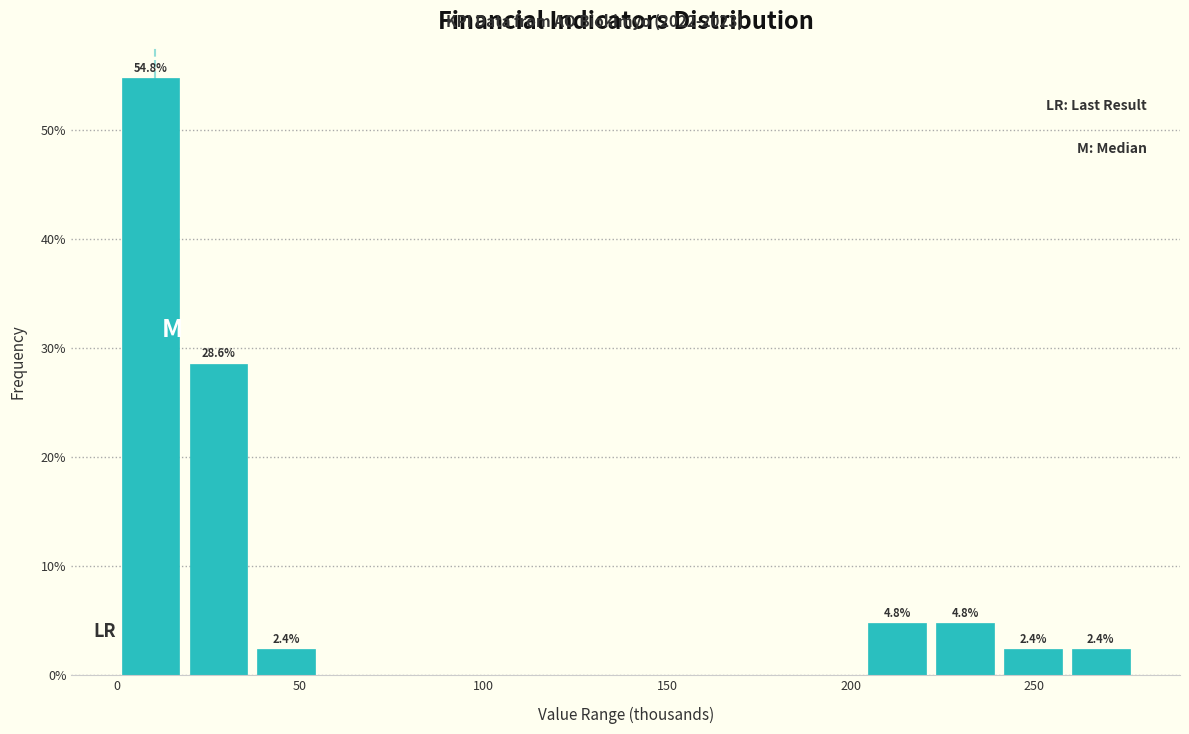

Read against the x-axis, roughly where is the centre of the tallest bar?

10